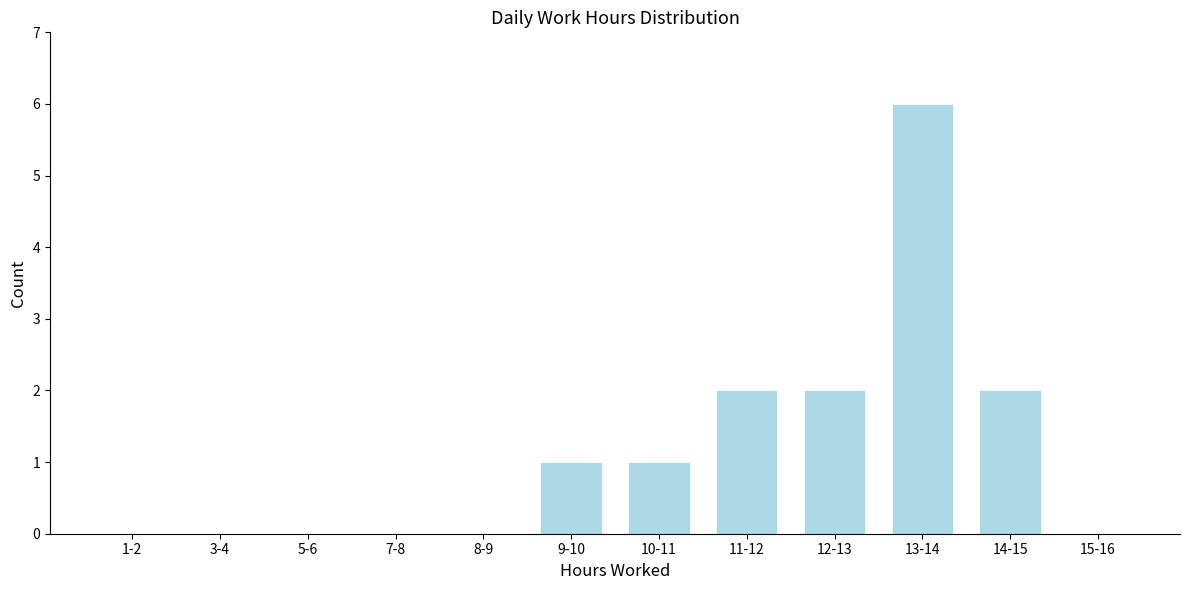

Reading left to right, what are all the values shown in this chart?

1-2=0	3-4=0	5-6=0	7-8=0	8-9=0	9-10=1	10-11=1	11-12=2	12-13=2	13-14=6	14-15=2	15-16=0